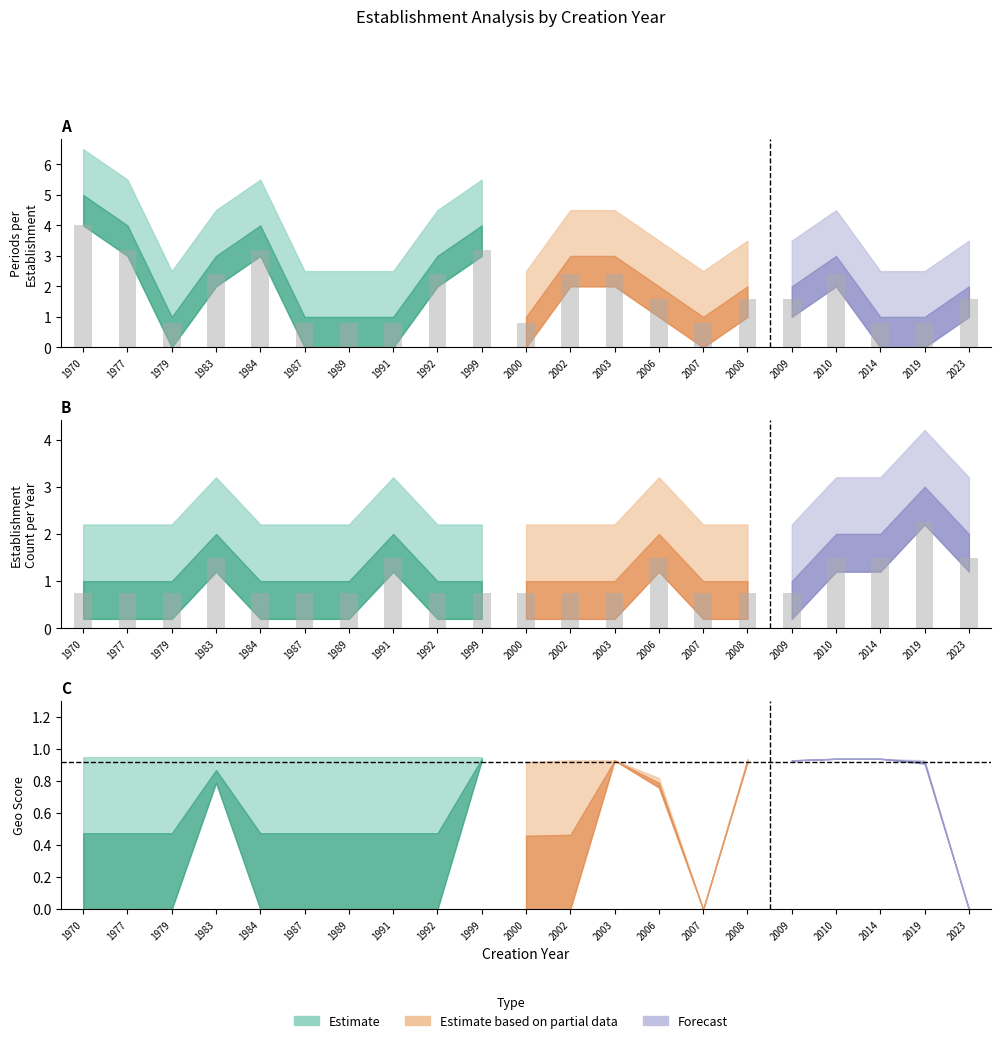

What is the highest value of the nombrePeriodesEtablissement series?

5.0